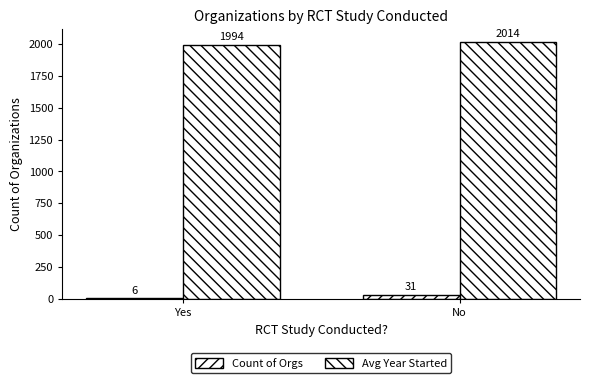

Between Yes and No, which series saw the biggest shift?

Count of Orgs